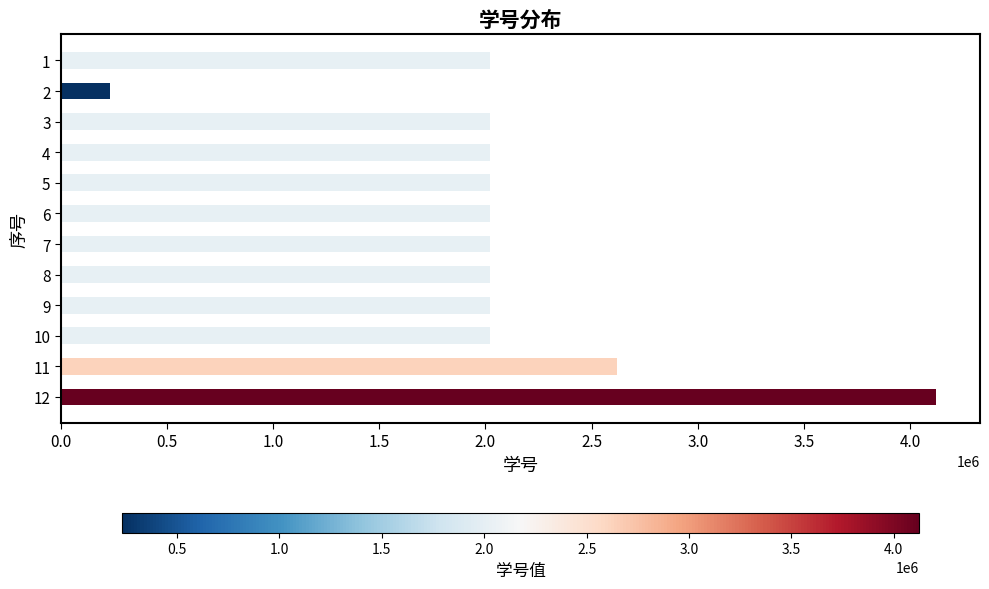

Is it true that the value at 1 is 2021117?

True